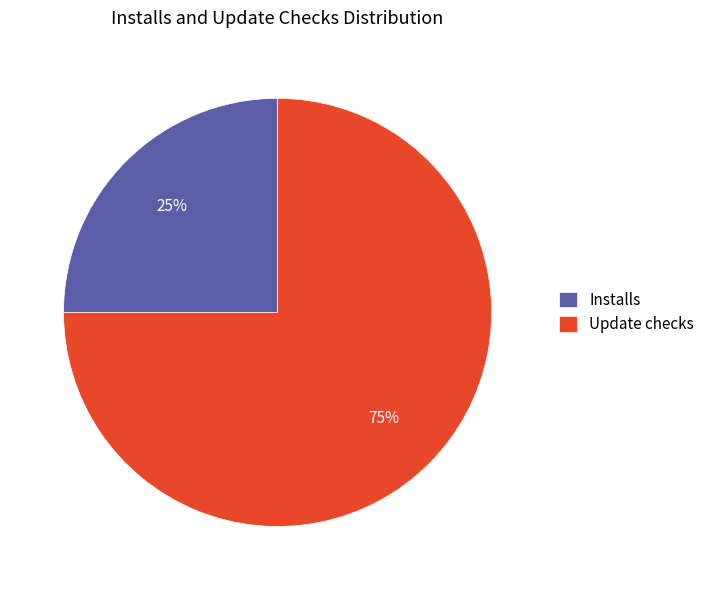

What is the majority slice?

Update checks